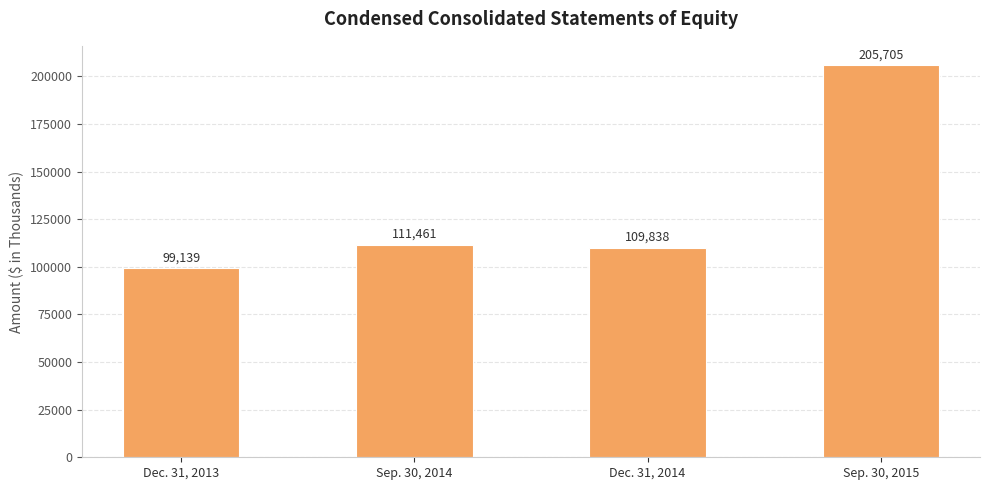

What is the value of the 1st bar from the left?

99139